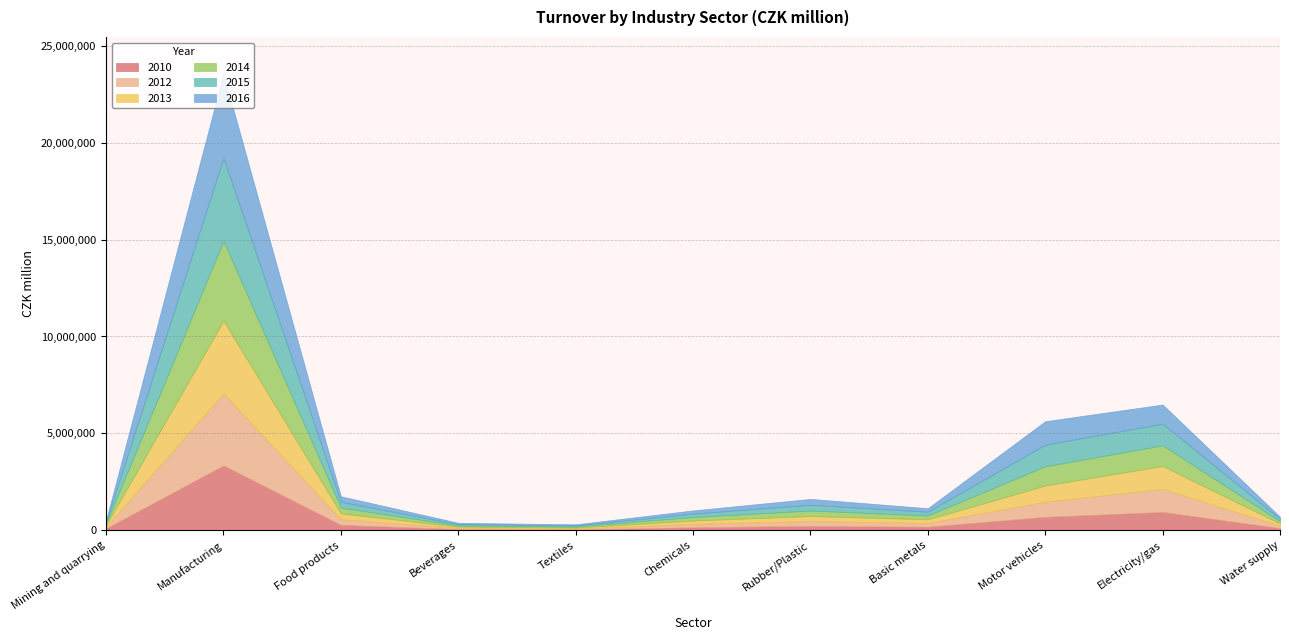

Which series has the widest spread of values?

2016